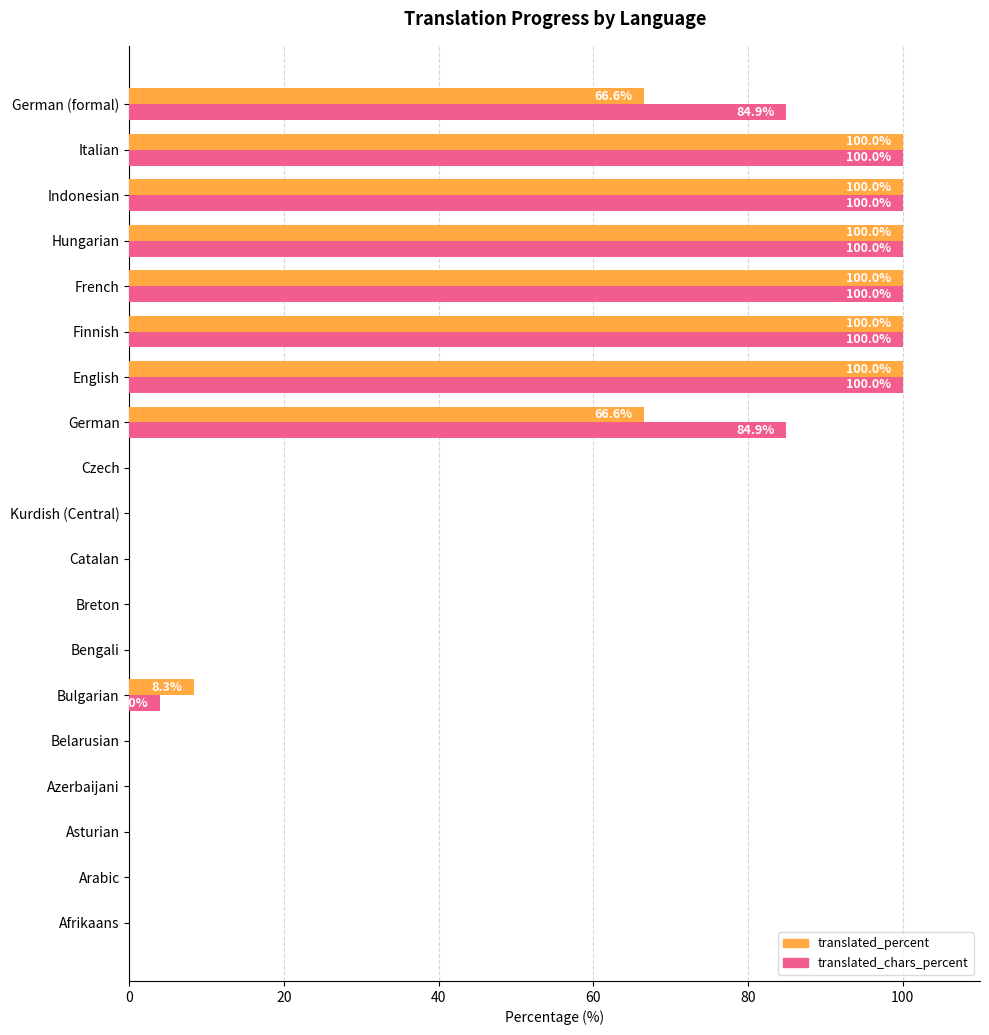

What is the average value of the translated_chars_percent series?

40.7